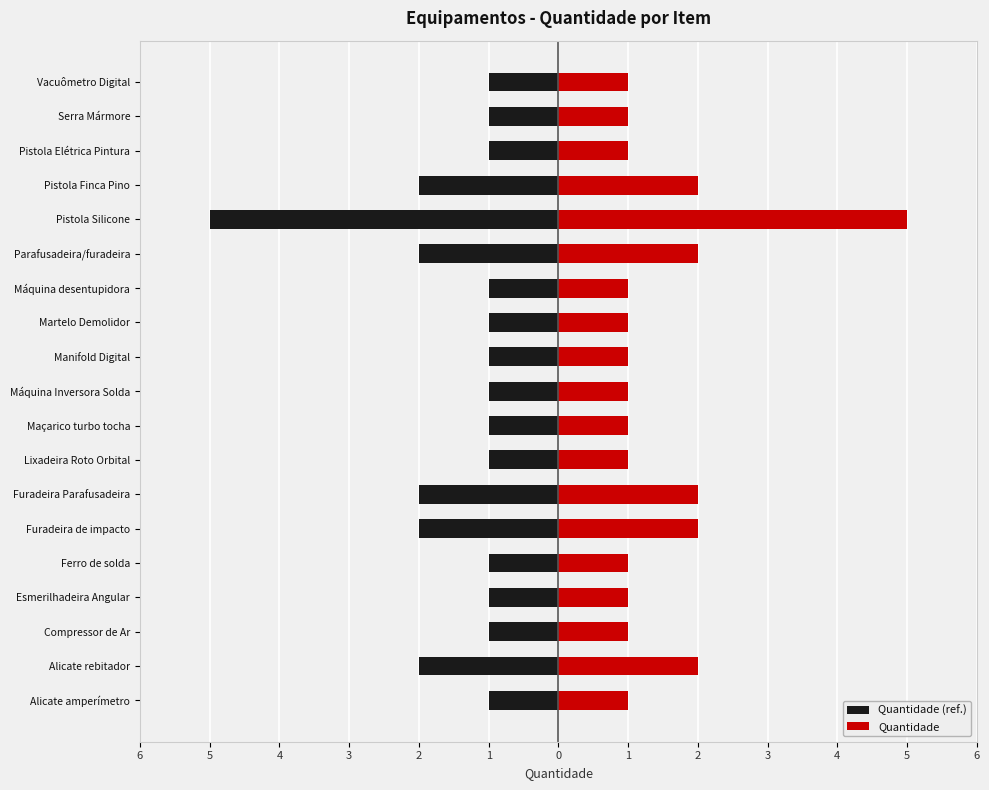

At how many categories does at least one series exceed -2?

19